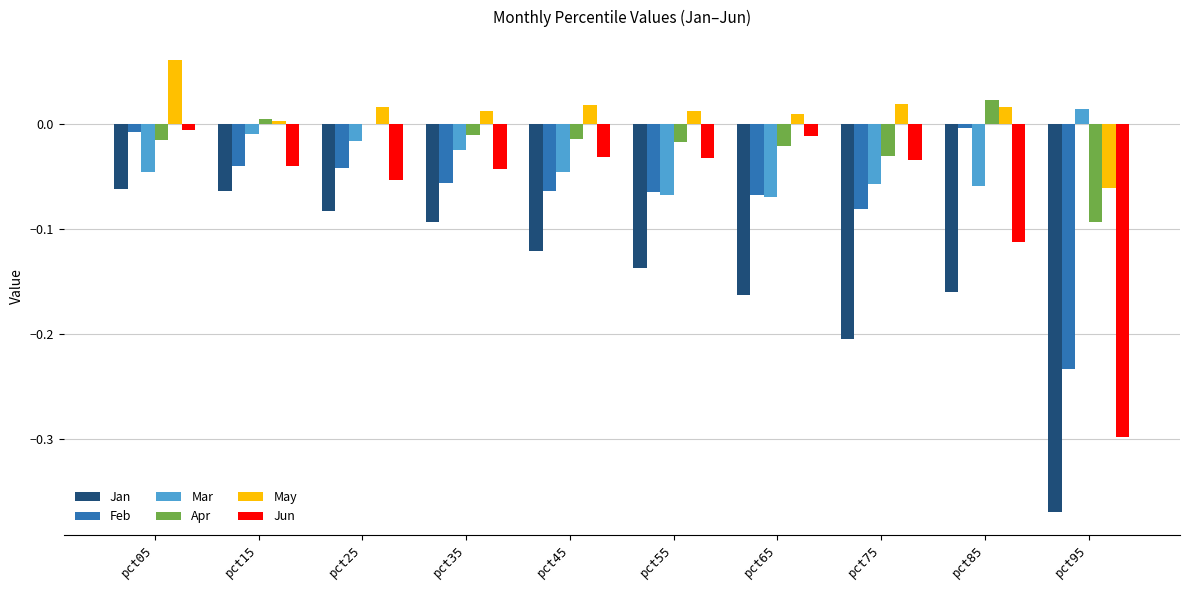

Which series changed the most between pct65 and pct85?

Jun